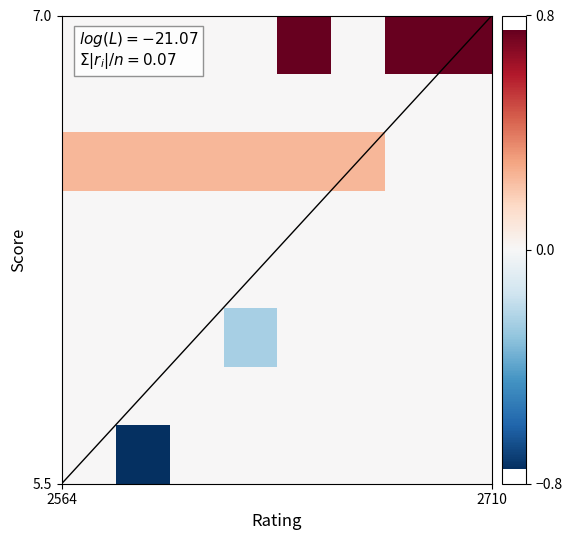

What is the maximum value shown in the chart?

0.8